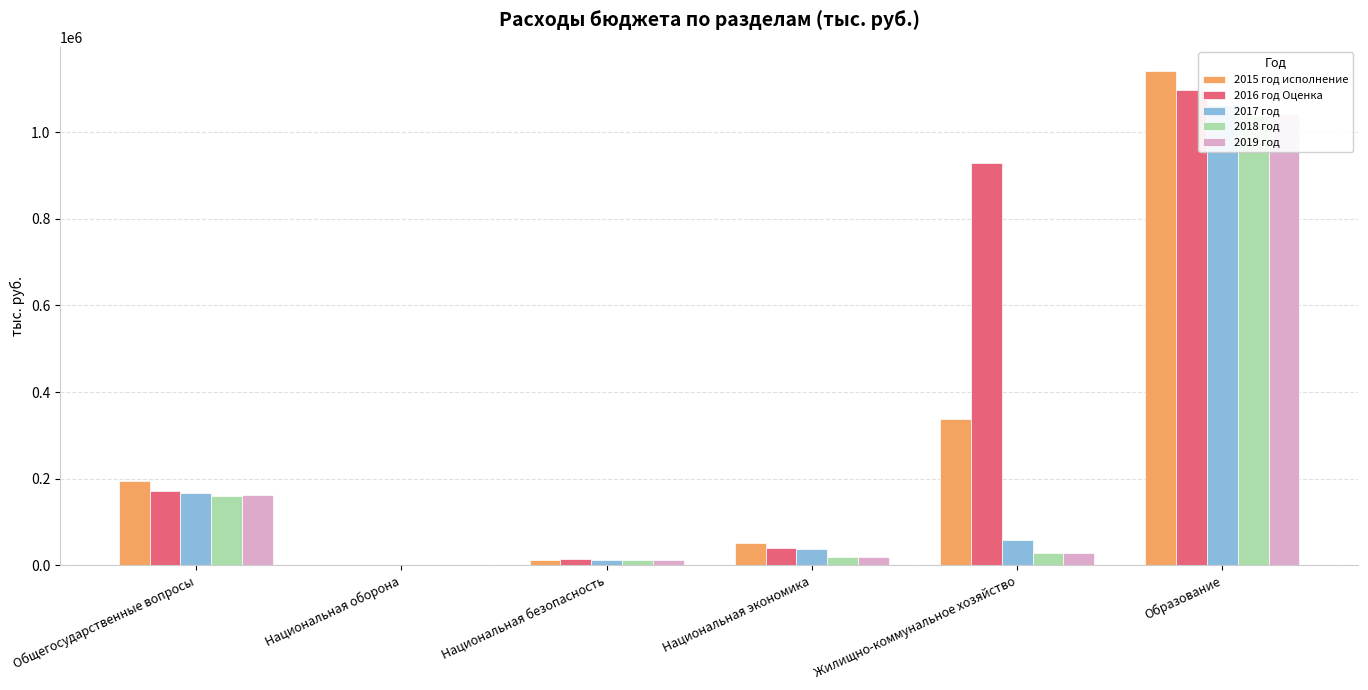

Is it true that 2018 год equals 16947.4 at Национальная безопасность?

False